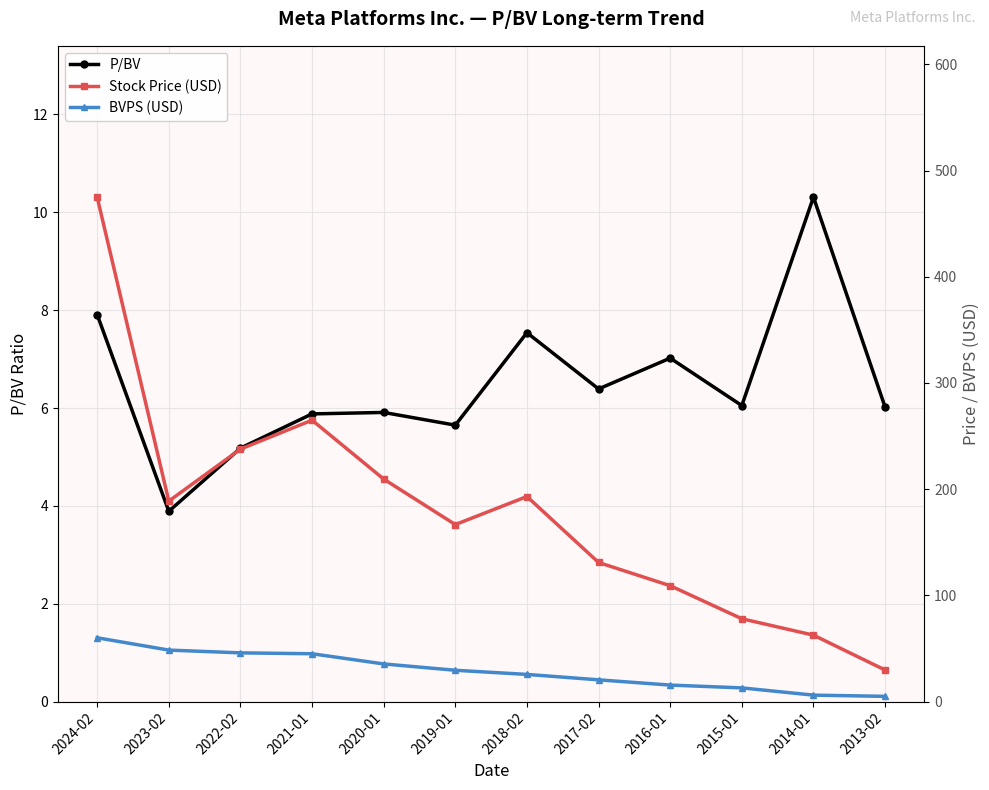

What is the average value of the BVPS (USD) series?

29.2